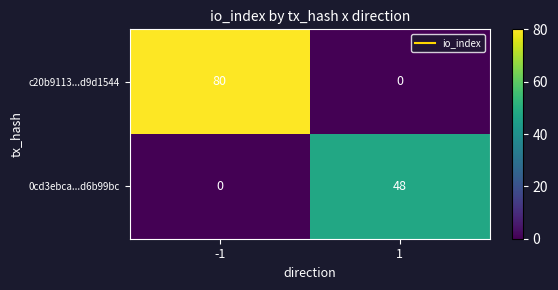

What is the maximum value shown in the chart?

80